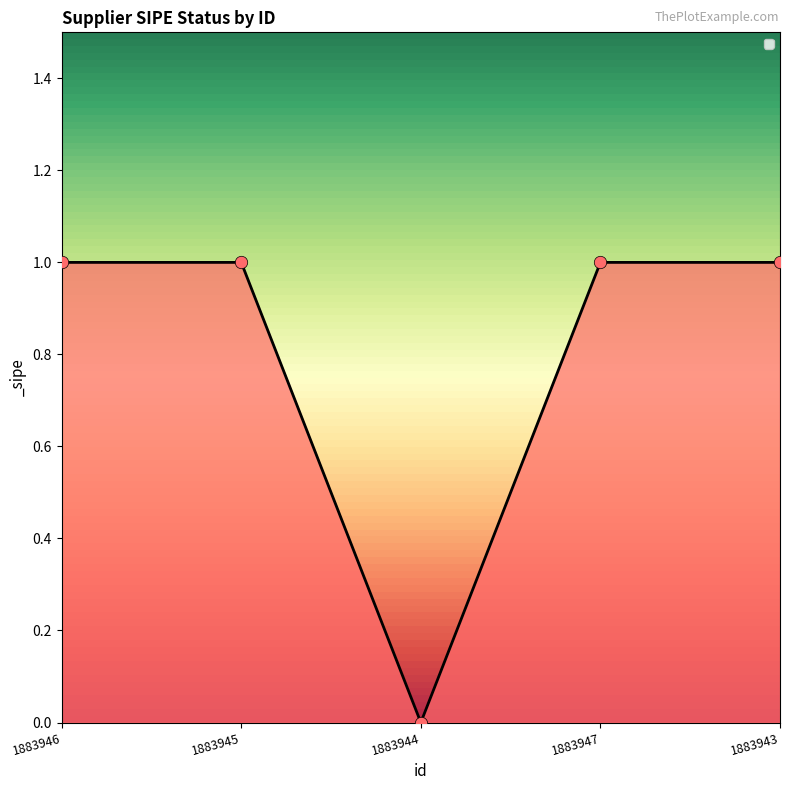

What is the change in value from 1883944 to 1883943?

+1